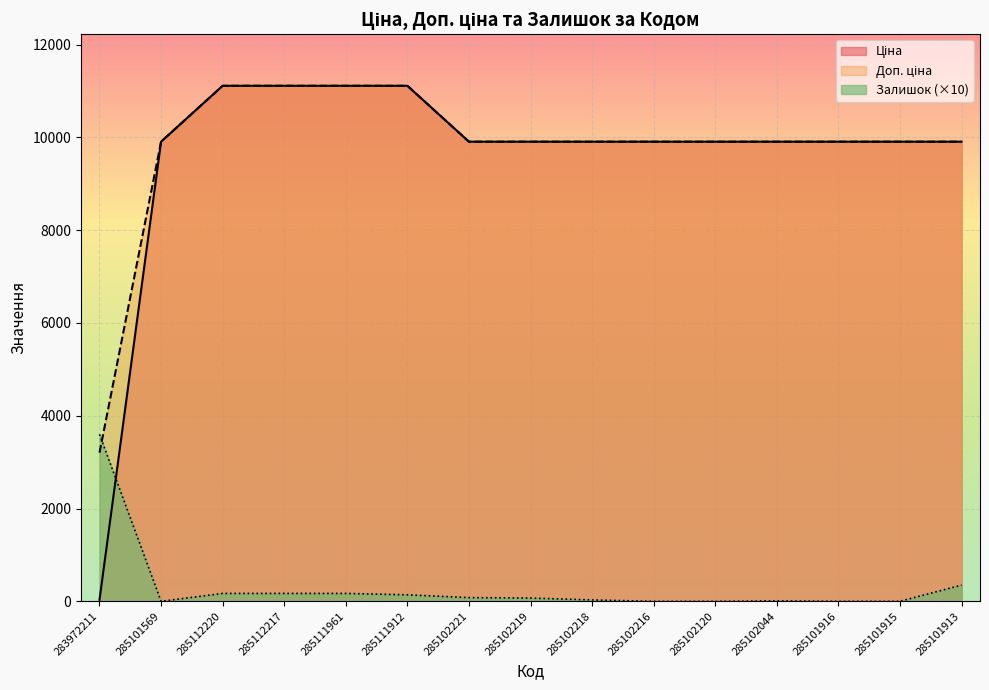

Which has a higher value, 285112220 or 285101569?

285112220